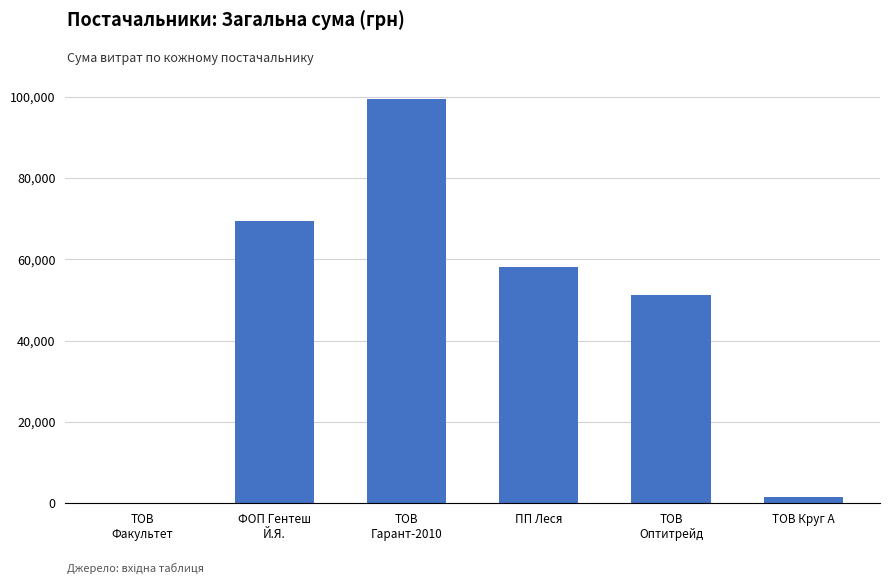

How many data points are above 58055?

3